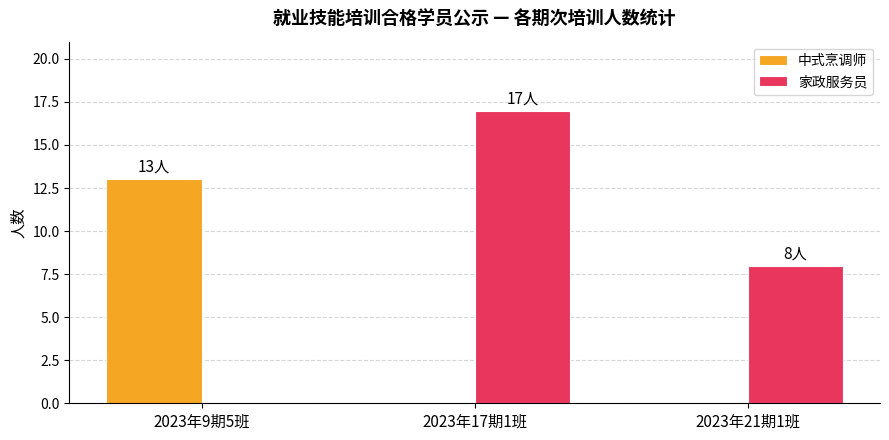

At which label does 家政服务员 first exceed 8?

2023年17期1班